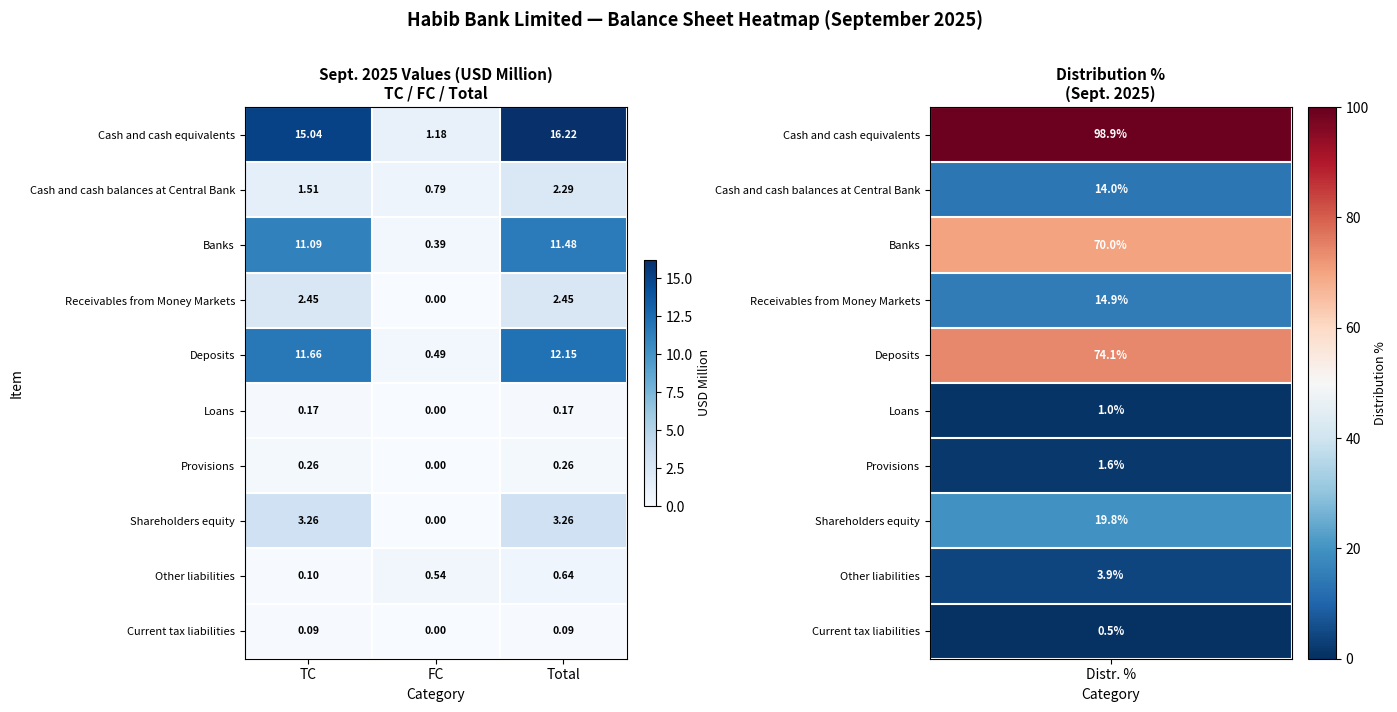

At which label is Receivables from Money Markets closest to 1?

FC